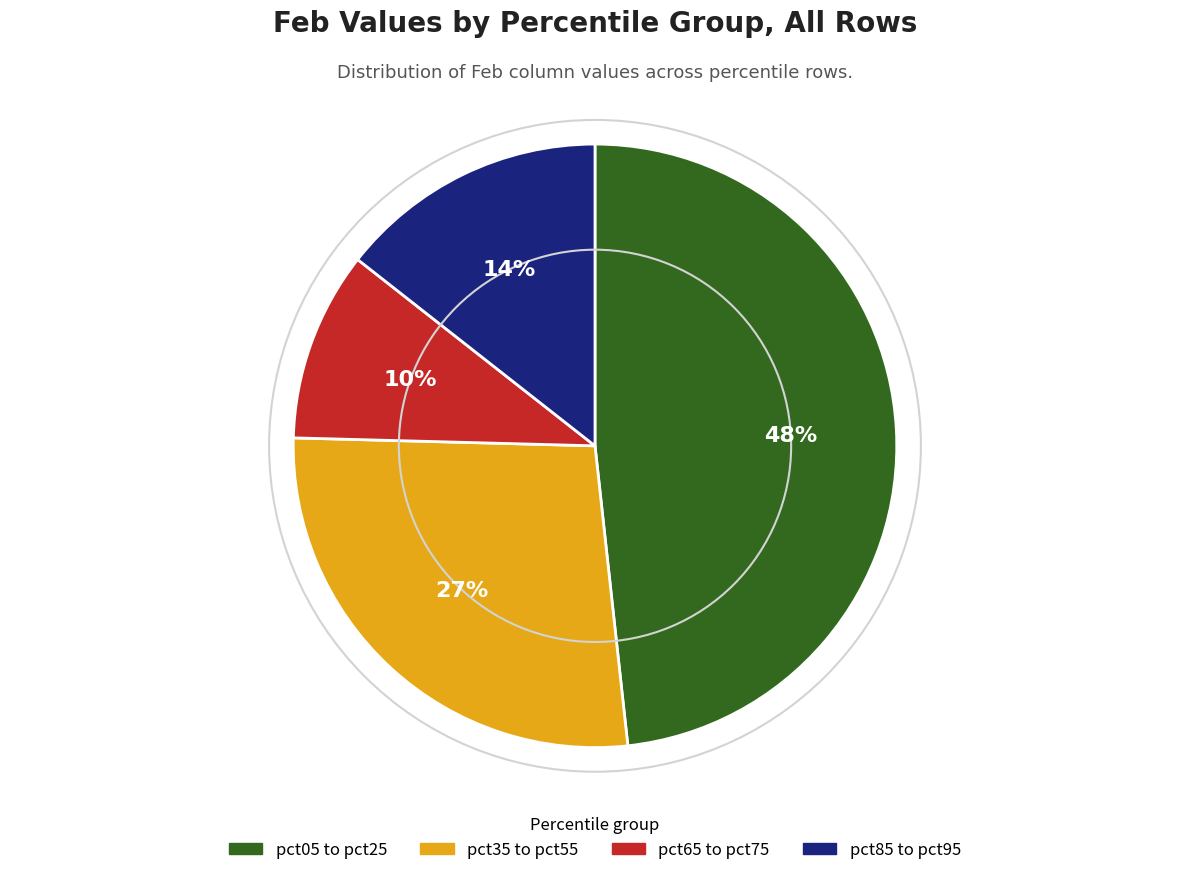

How many slices are in this pie chart?

4